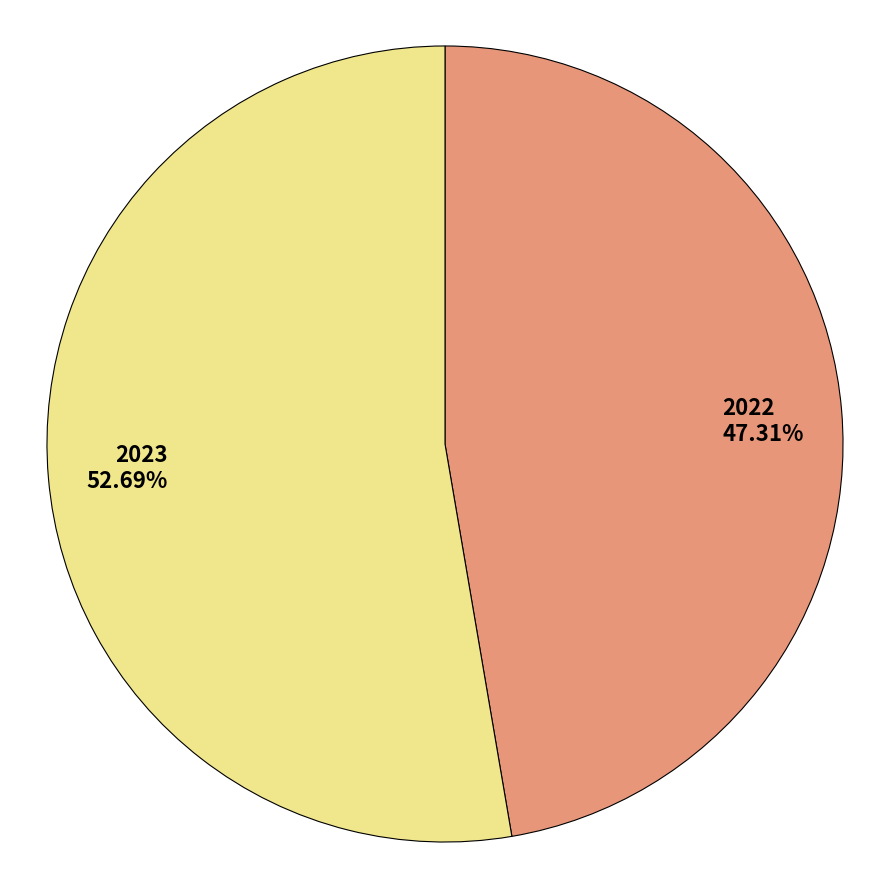

Which slice is the largest?

2023